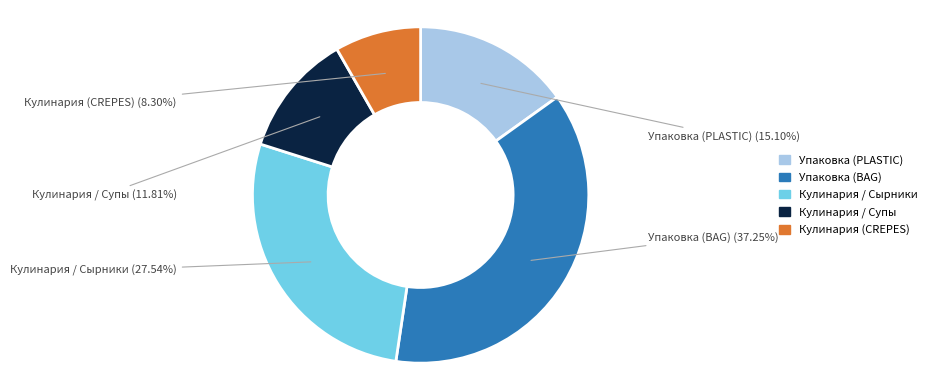

How many slices are in this pie chart?

5